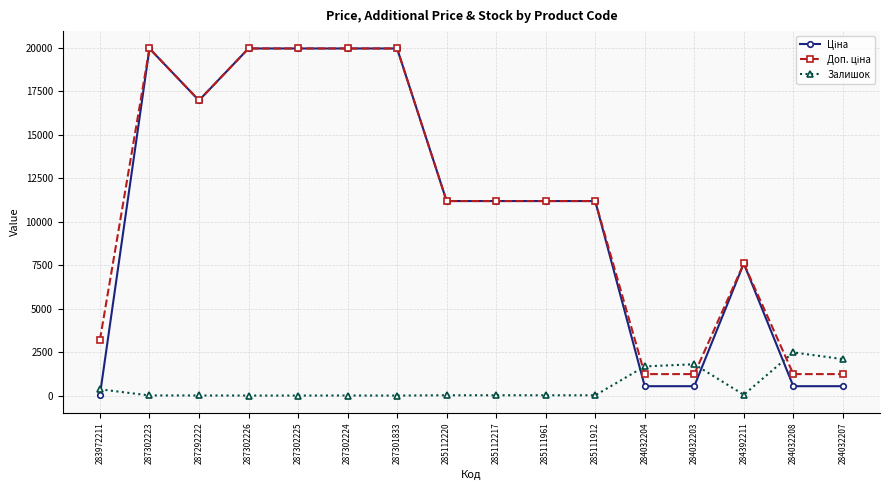

What is the total value across all series at 287292222?

33957.7